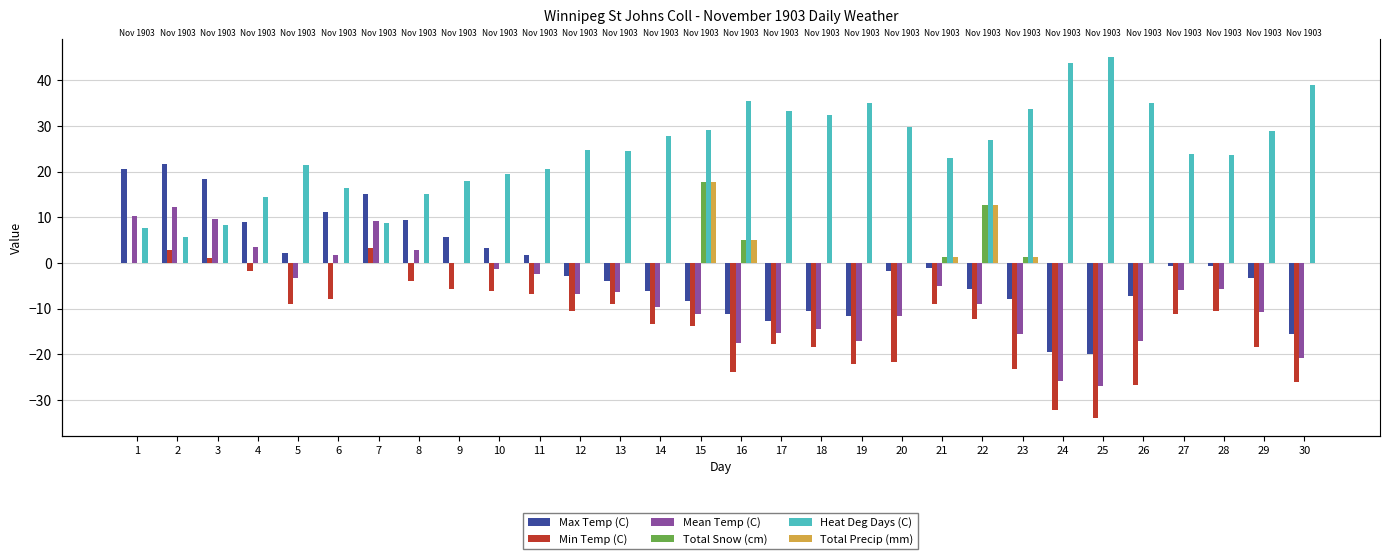

Which series has the largest total across all categories?

Heat Deg Days (C)